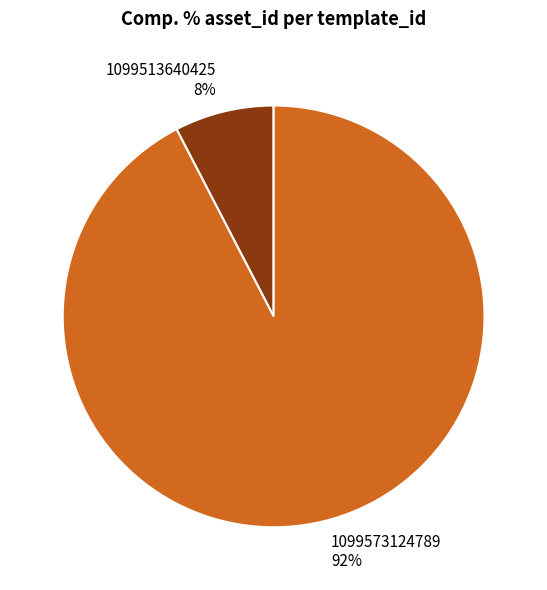

Which category has the smallest portion of the pie?

1099513640425